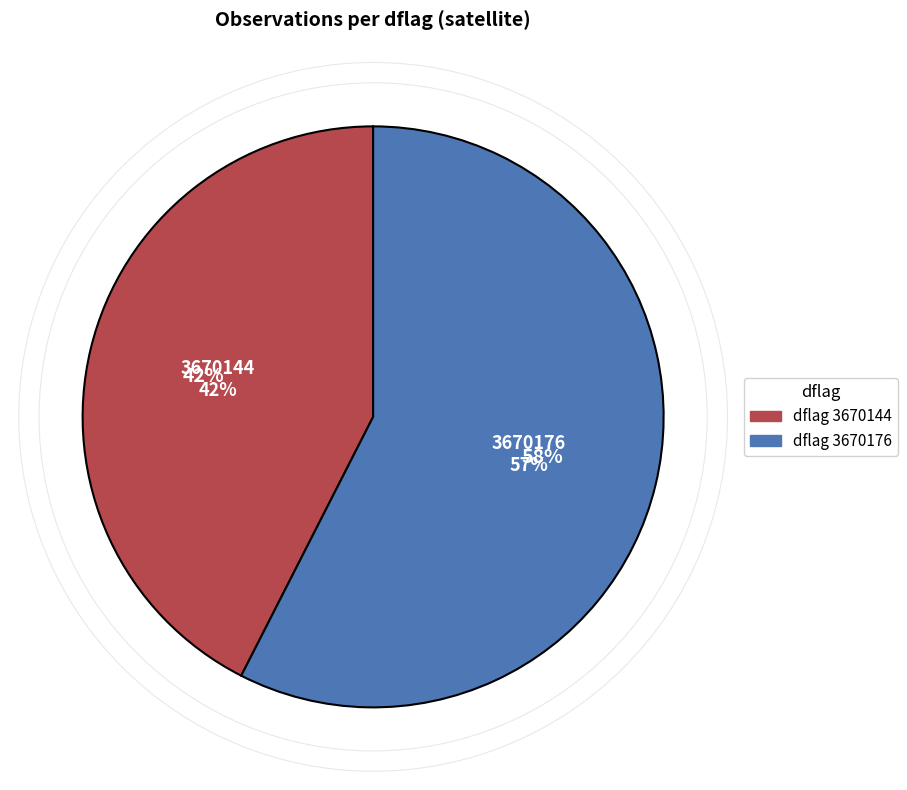

To the nearest percent, what is the average slice percentage?

50%